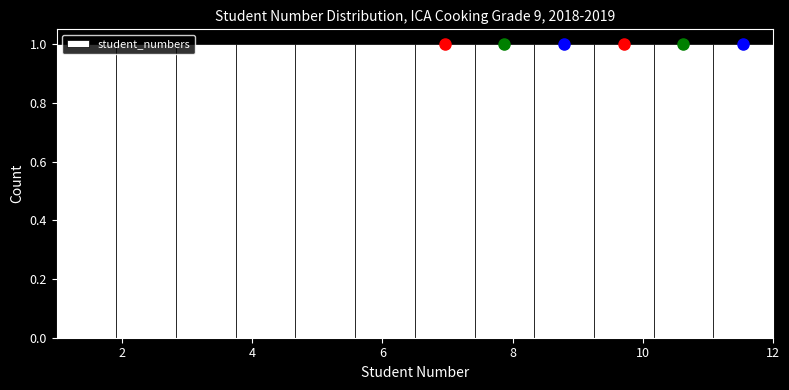

What is the height of the bar covering 3.8 to 4.6 on the x-axis? Neither the bar edges nor the heights are printed on the chart, so give them approximately, as read against the axes.

1